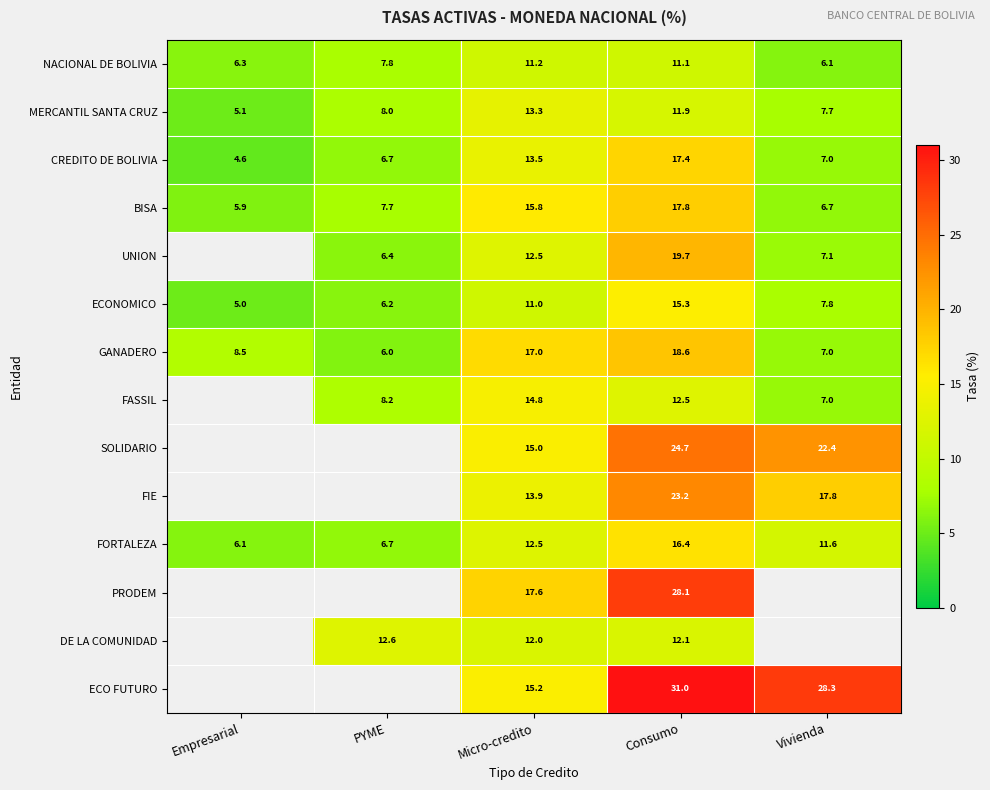

Rank the series at Consumo from highest to lowest value.

ECO FUTURO, PRODEM, SOLIDARIO, FIE, UNION, GANADERO, BISA, CREDITO DE BOLIVIA, FORTALEZA, ECONOMICO, FASSIL, DE LA COMUNIDAD, MERCANTIL SANTA CRUZ, NACIONAL DE BOLIVIA